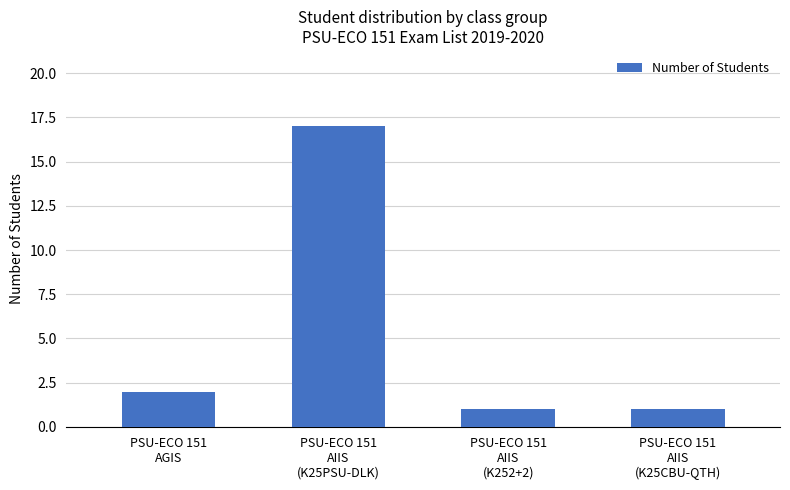

How many categories are shown in the chart?

4